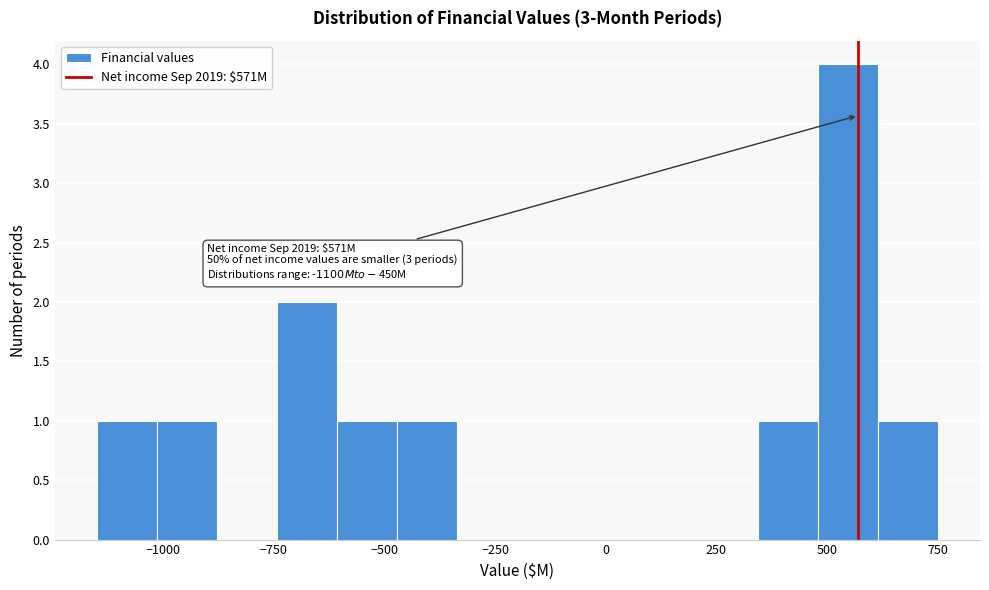

Read against the x-axis, roughly where is the centre of the tallest bar?

550